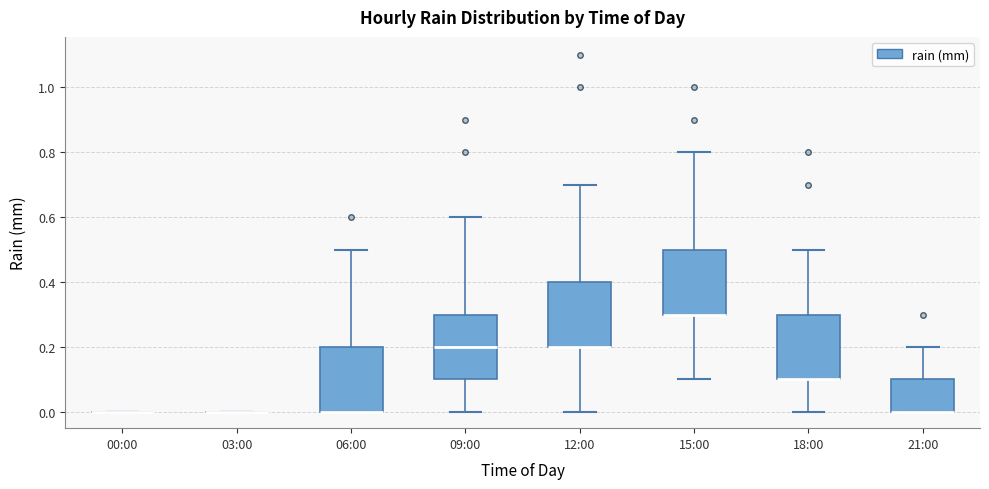

Reading left to right, read every box against the y-axis: the position of its median line, the range the box covers, and the ends of its whiskers. The values are not printed on the chart, so give them approximately, as read against the axis.

00:00: box collapsed to a line at 0.0, whiskers 0.0 to 0.0
03:00: box collapsed to a line at 0.0, whiskers 0.0 to 0.0
06:00: median 0.0 (drawn on the box's lower edge), box 0.0 to 0.2, whiskers 0.0 to 0.5
09:00: median 0.2, box 0.1 to 0.3, whiskers 0.0 to 0.6
12:00: median 0.2 (drawn on the box's lower edge), box 0.2 to 0.4, whiskers 0.0 to 0.7
15:00: median 0.3 (drawn on the box's lower edge), box 0.3 to 0.5, whiskers 0.1 to 0.8
18:00: median 0.1 (drawn on the box's lower edge), box 0.1 to 0.3, whiskers 0.0 to 0.5
21:00: median 0.0 (drawn on the box's lower edge), box 0.0 to 0.1, whiskers 0.0 to 0.2